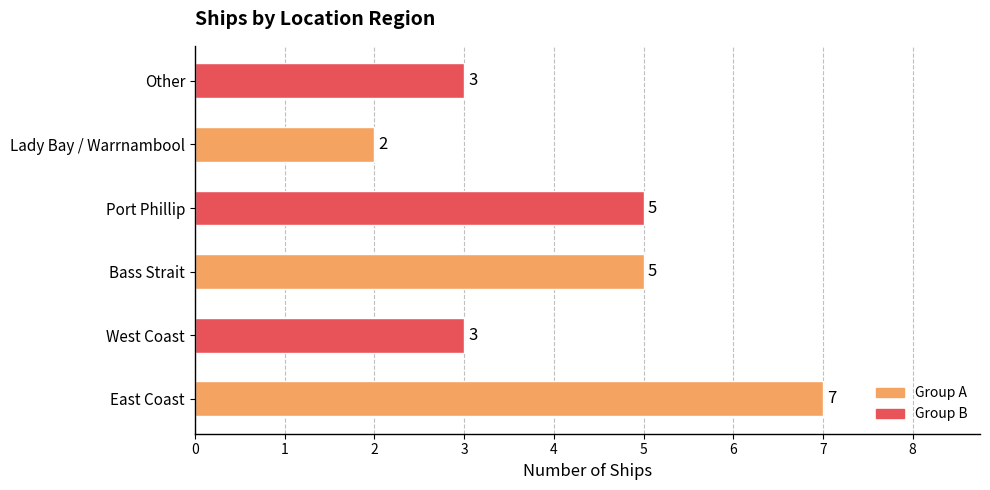

The value at East Coast is 5. True or false?

False